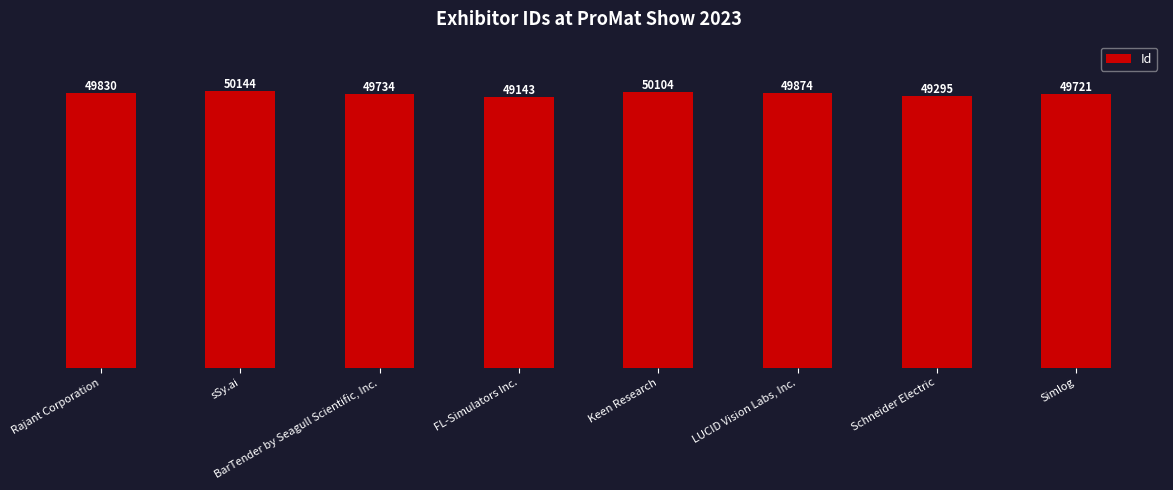

Read the value at Keen Research, to the nearest 100.

50100